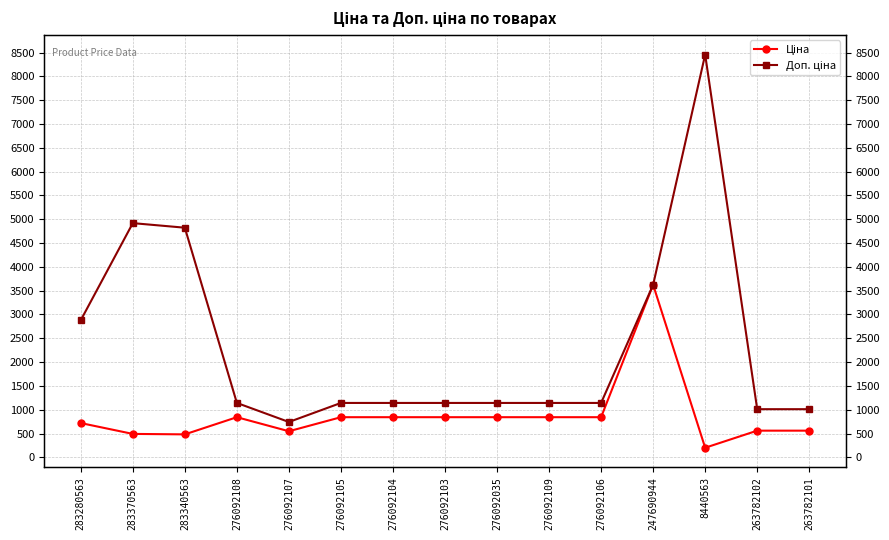

True or false: Доп. ціна and Ціна intersect in this chart.

False